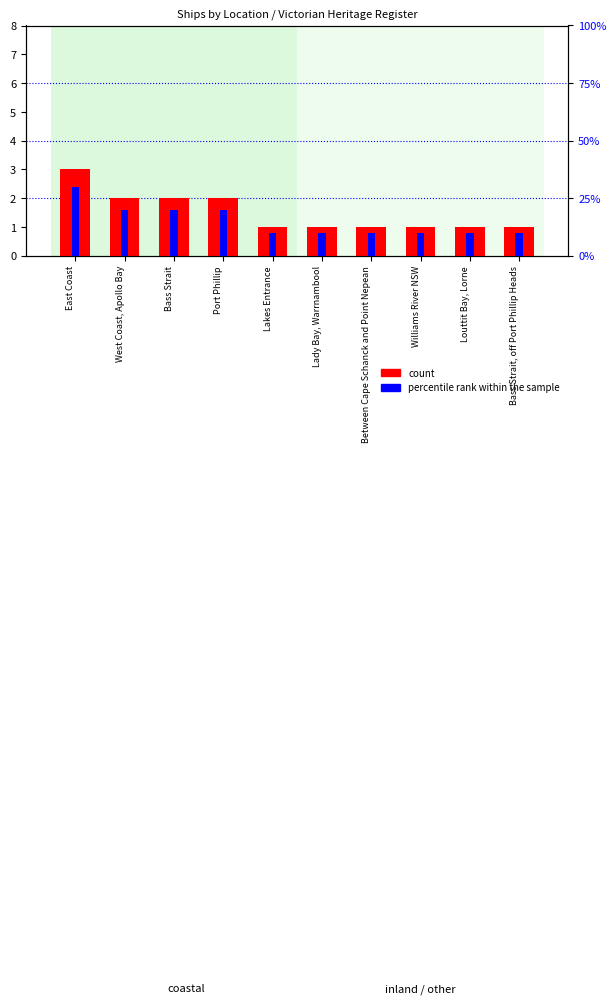

Count the number of categories in the chart.

10